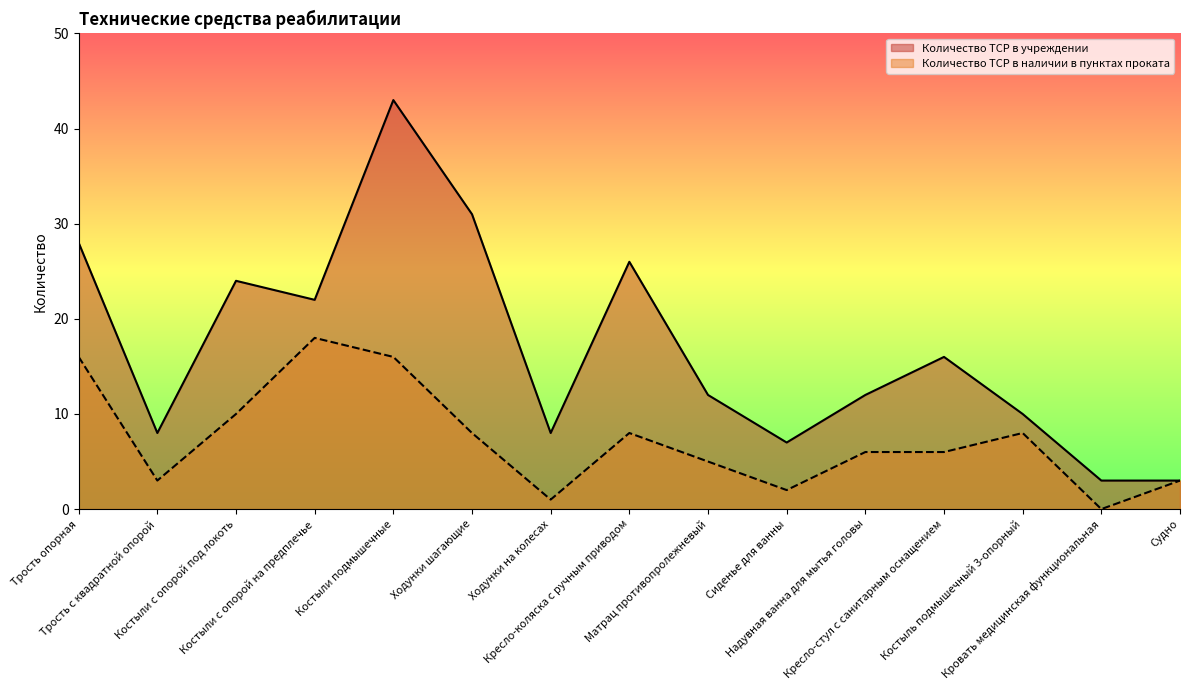

What is the difference between the highest and lowest values at Кровать медицинская функциональная?

3